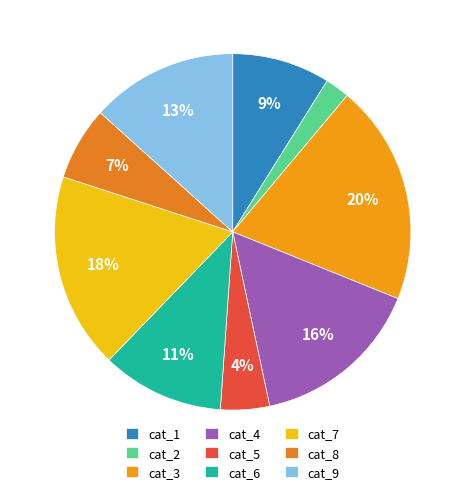

Count the number of slices in the pie.

9